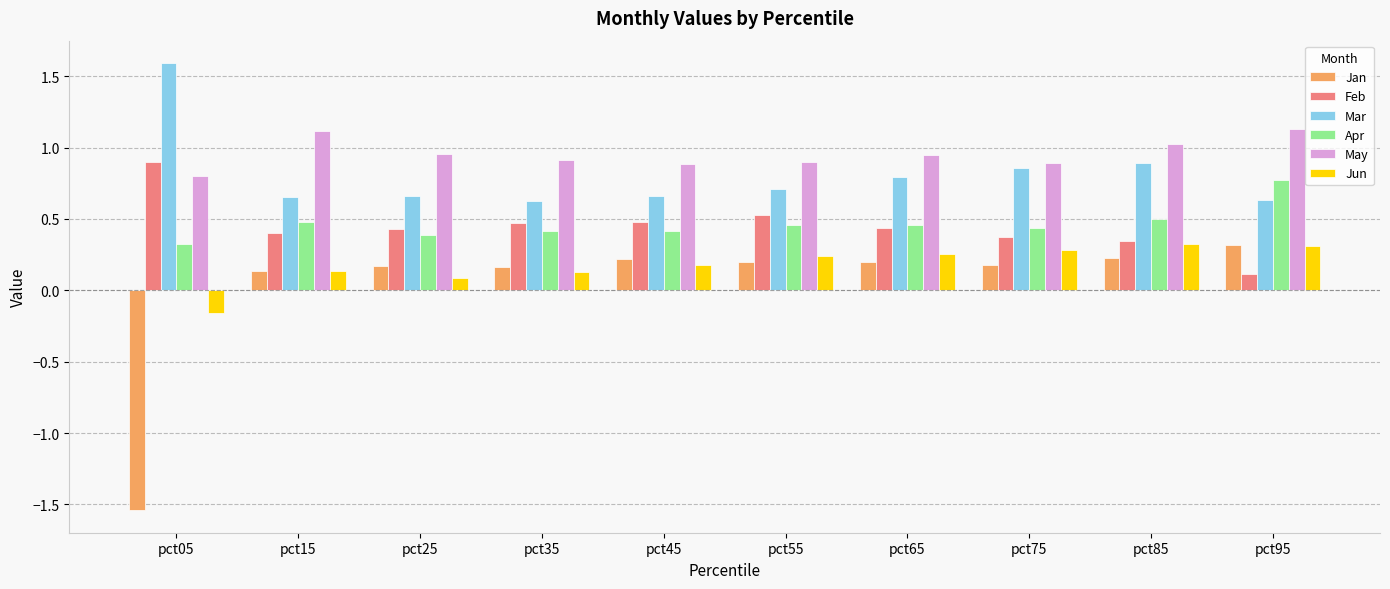

What are all the series names shown in the legend?

Jan, Feb, Mar, Apr, May, Jun